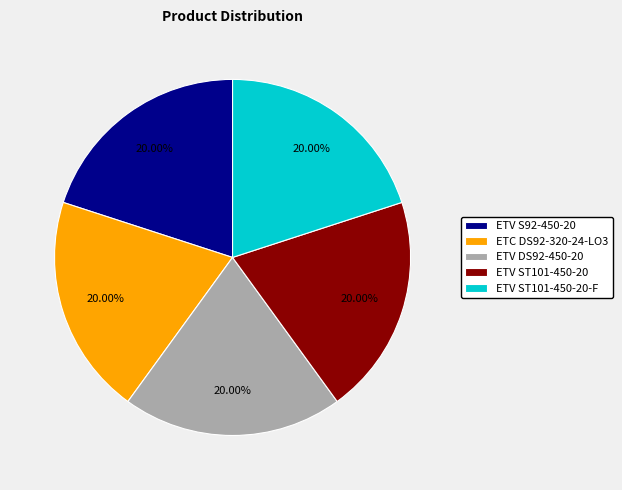

Approximately how many times larger is the value at ETV S92-450-20 compared to ETV ST101-450-20-F?

1.0